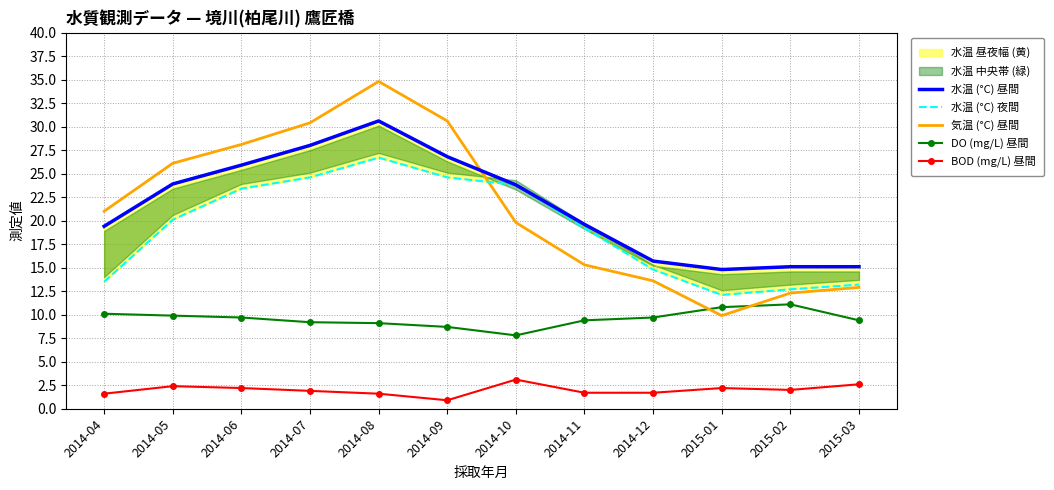

Read the 水温 (°C) 昼間 value at 2014-04.

19.4